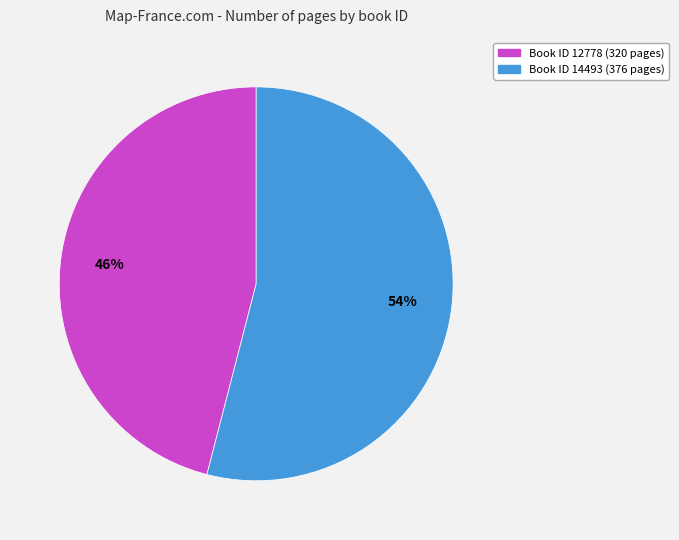

Is there a majority slice in this chart?

Yes